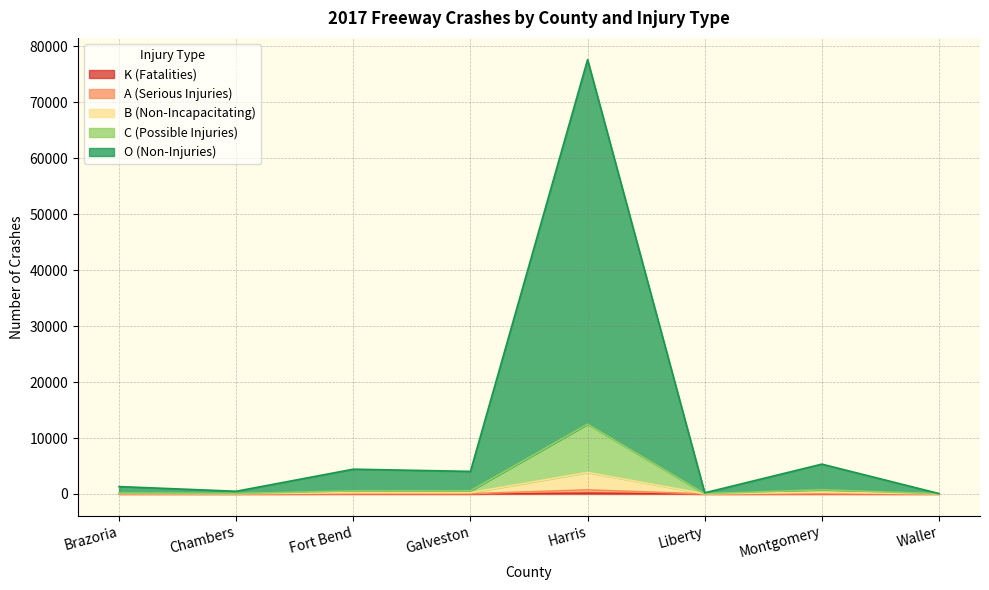

Where is the first local minimum for B (Non-Incapacitating)?

Chambers